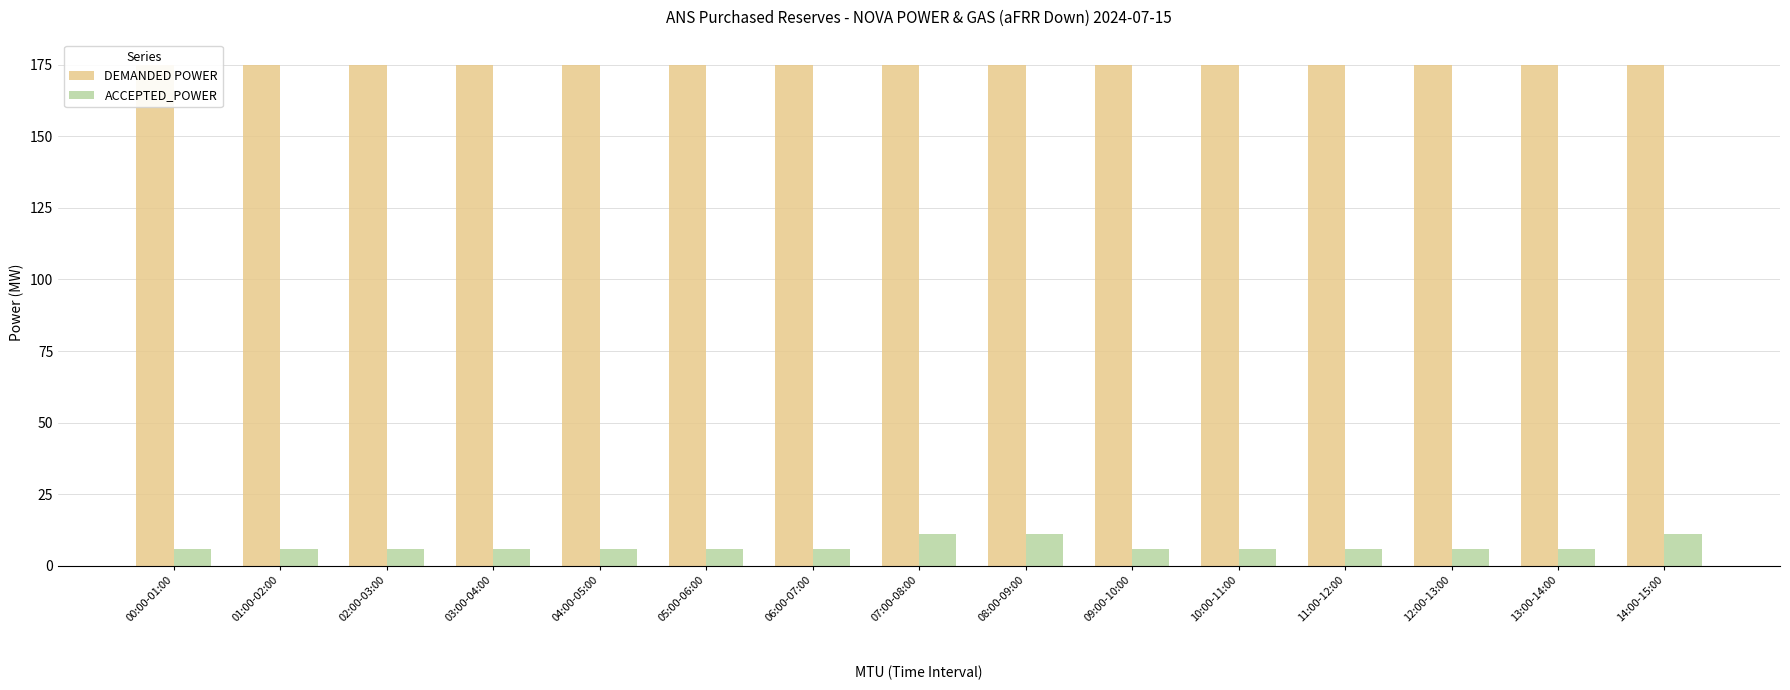

Reading left to right, transcribe all the data shown in this chart.

DEMANDED POWER: 00:00-01:00=175	01:00-02:00=175	02:00-03:00=175	03:00-04:00=175	04:00-05:00=175	05:00-06:00=175	06:00-07:00=175	07:00-08:00=175	08:00-09:00=175	09:00-10:00=175	10:00-11:00=175	11:00-12:00=175	12:00-13:00=175	13:00-14:00=175	14:00-15:00=175
ACCEPTED_POWER: 00:00-01:00=6	01:00-02:00=6	02:00-03:00=6	03:00-04:00=6	04:00-05:00=6	05:00-06:00=6	06:00-07:00=6	07:00-08:00=11	08:00-09:00=11	09:00-10:00=6	10:00-11:00=6	11:00-12:00=6	12:00-13:00=6	13:00-14:00=6	14:00-15:00=11